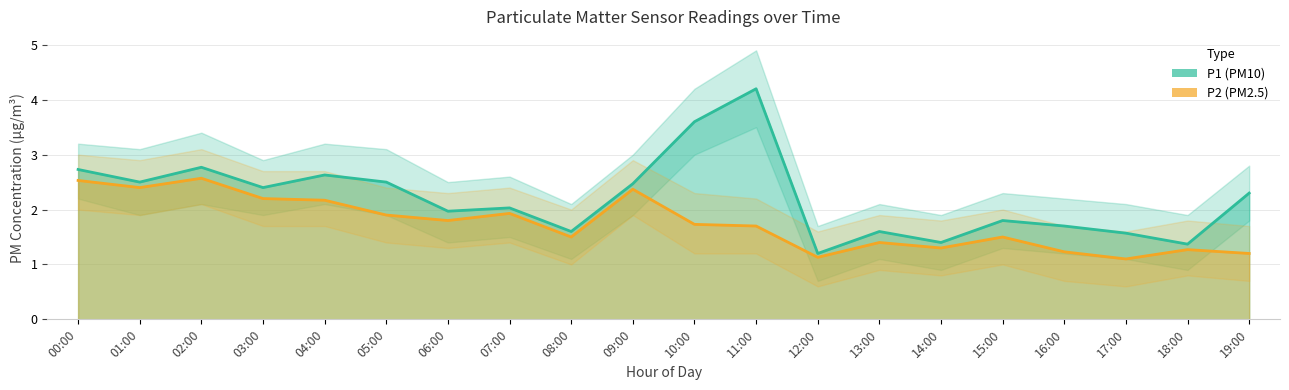

Read the P1 value at 17:00.

1.6